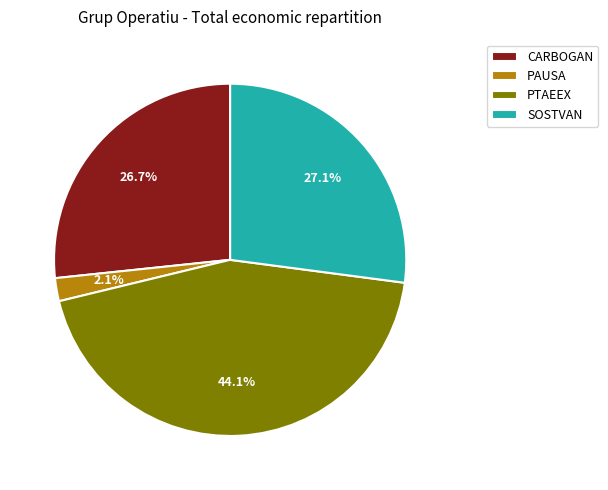

To the nearest percent, what portion does PTAEEX represent?

44%